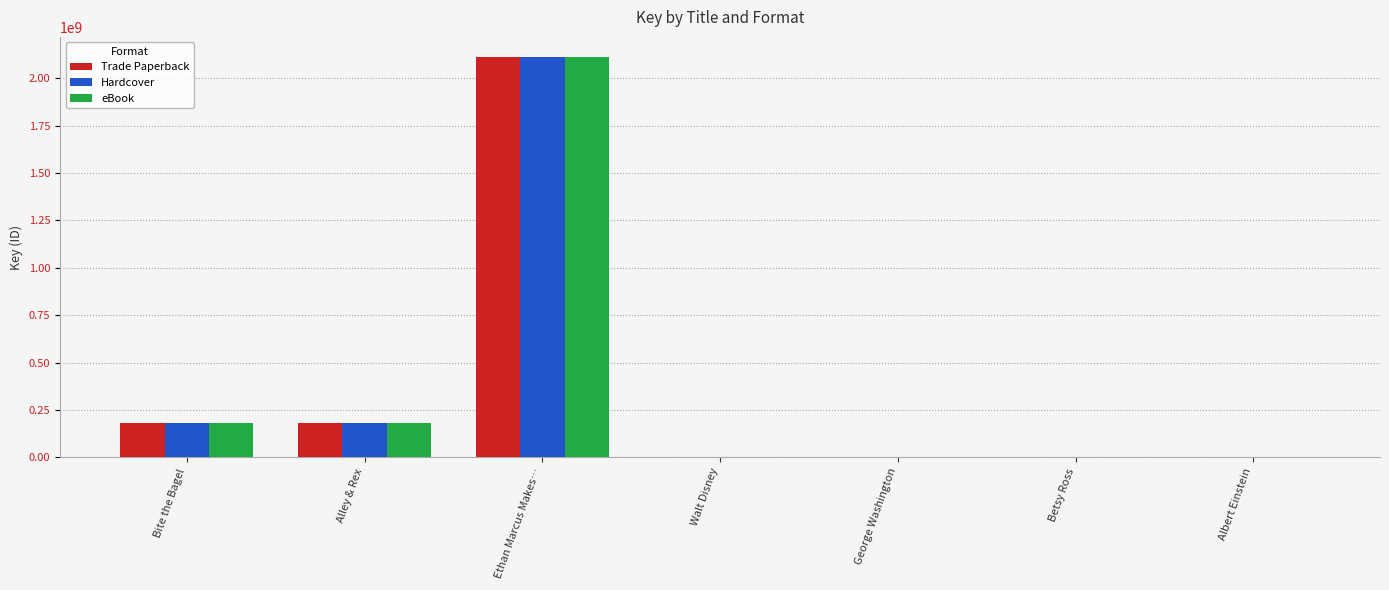

What is the greatest value displayed?

2112904673